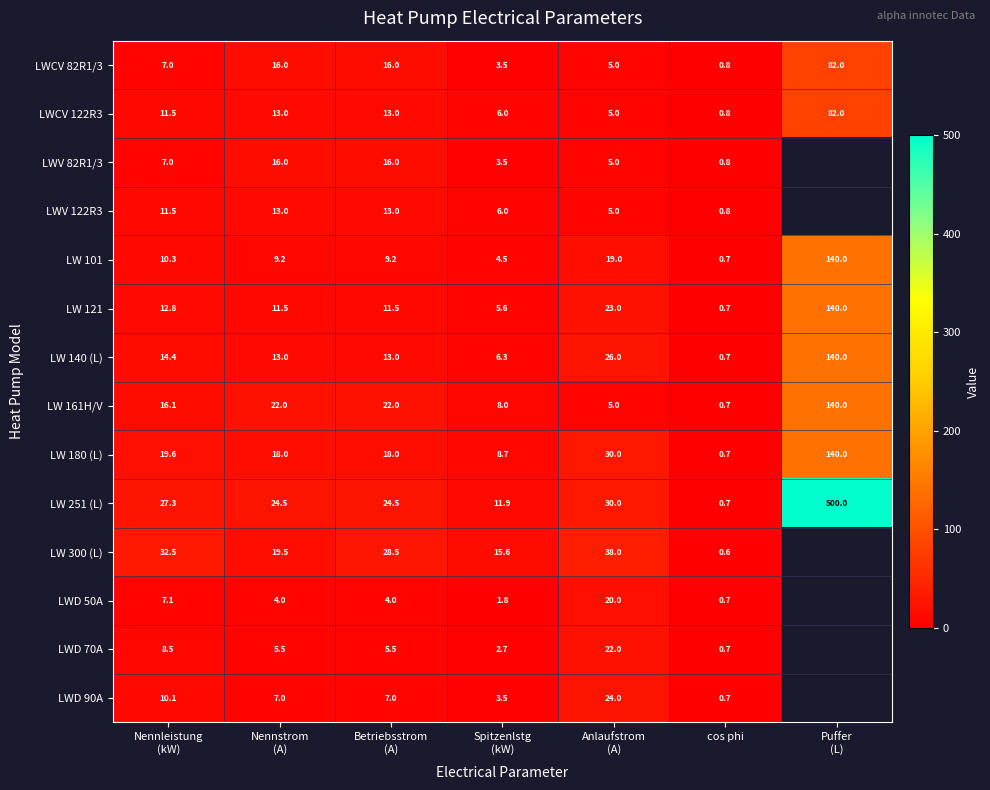

What is the highest value of the LW 180 (L) series?

140.0